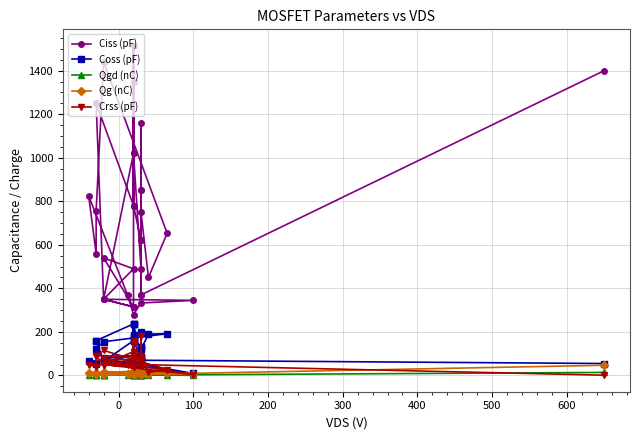

Which series has the largest total across all categories?

Ciss (pF)